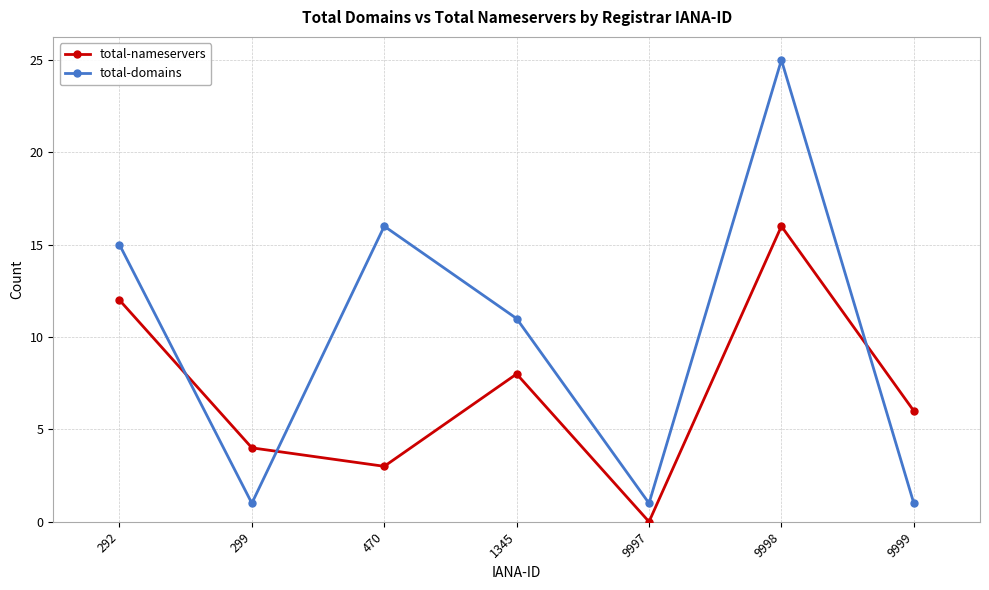

What is the value of the total-nameservers point at the 3rd from the left?

3